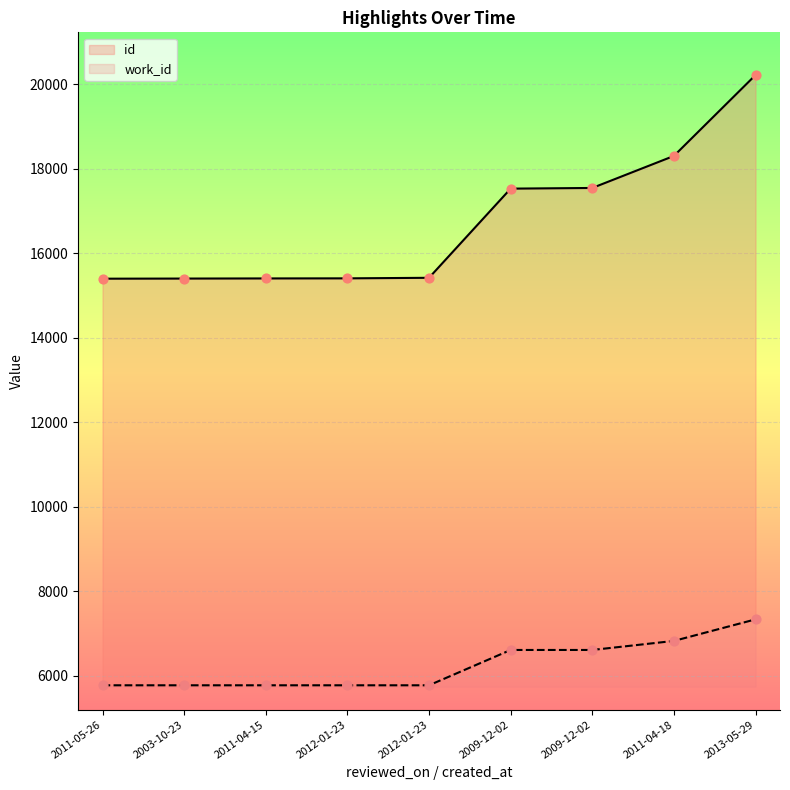

Which series has the largest total across all categories?

id